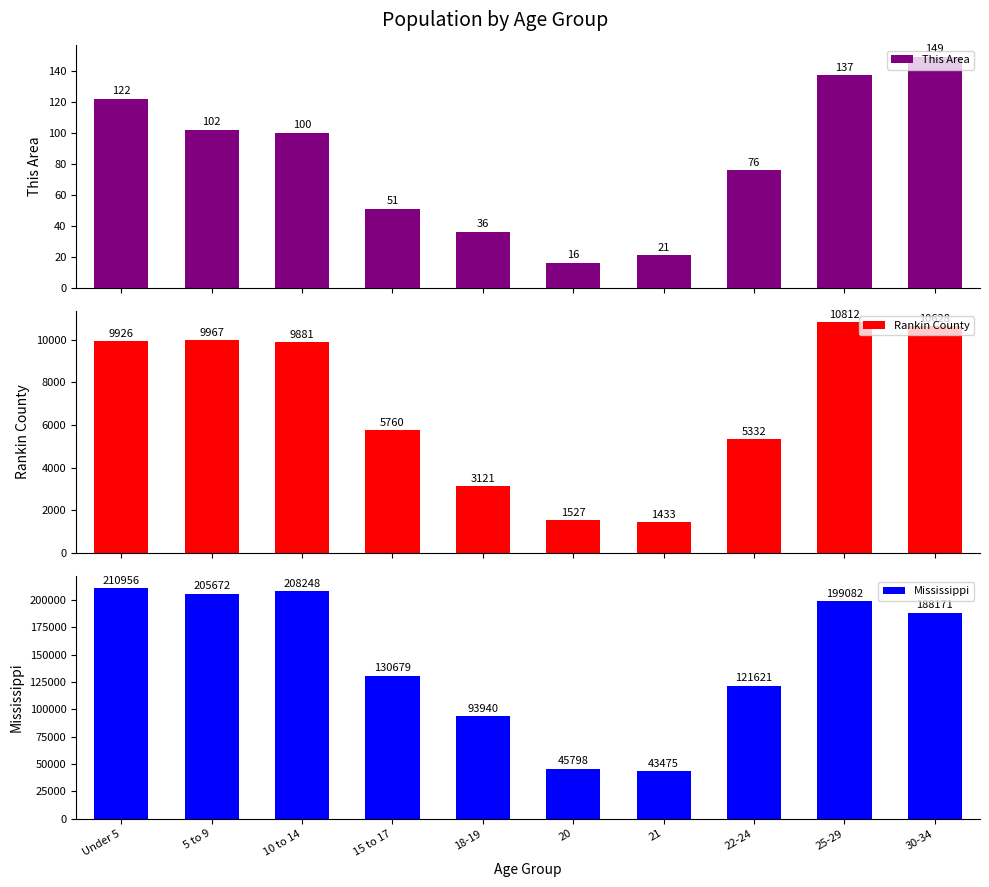

How many bars are there in total?

30